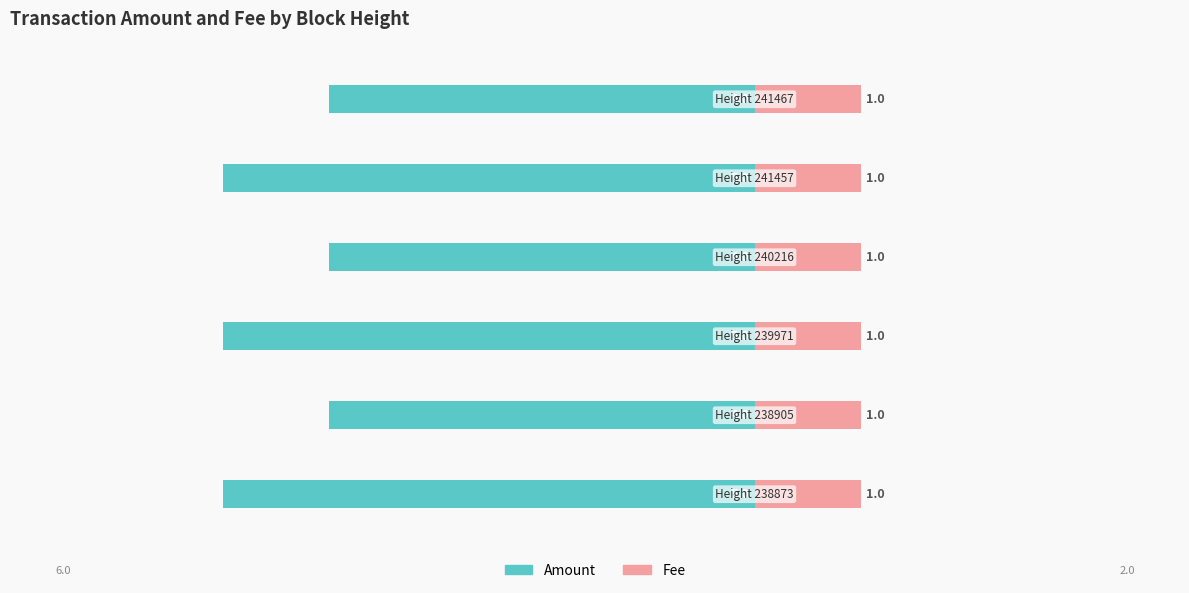

What is the difference between the maximum and minimum values in the Amount series?

1.0